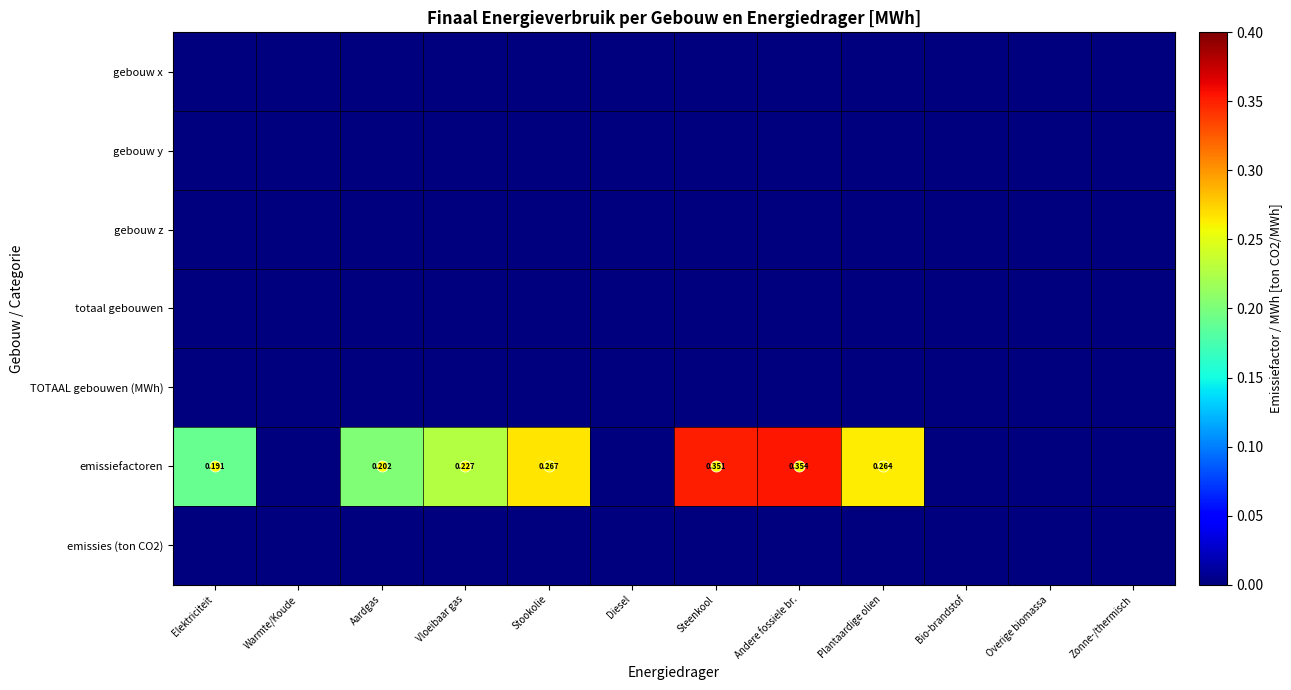

At which category is the sum across all series the highest?

Andere fossiele br.